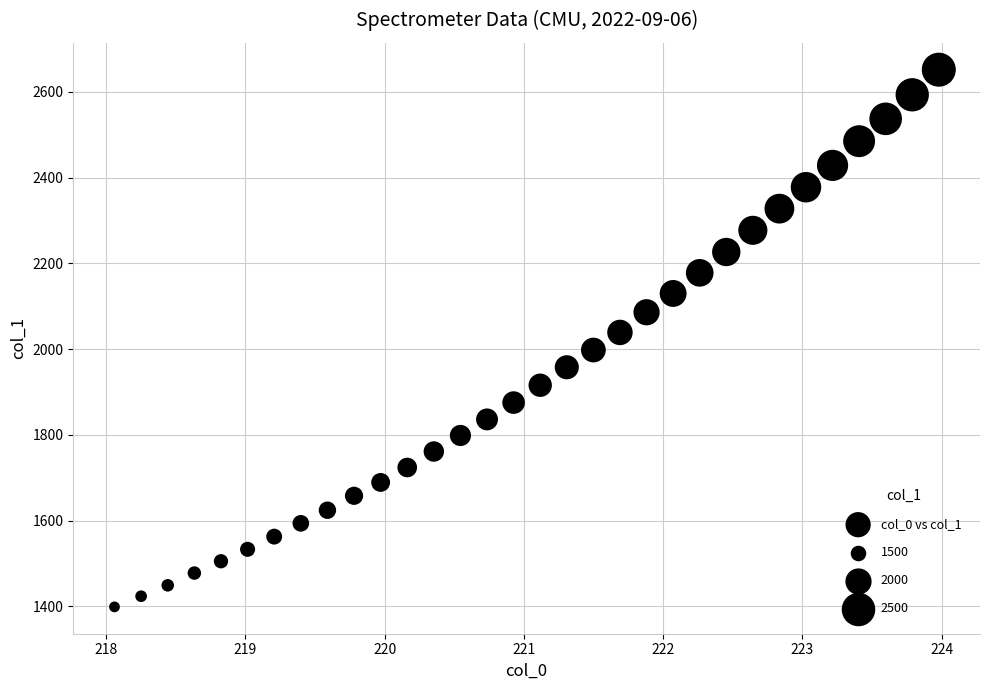

What is the range of X values (max minus min)?

5.9